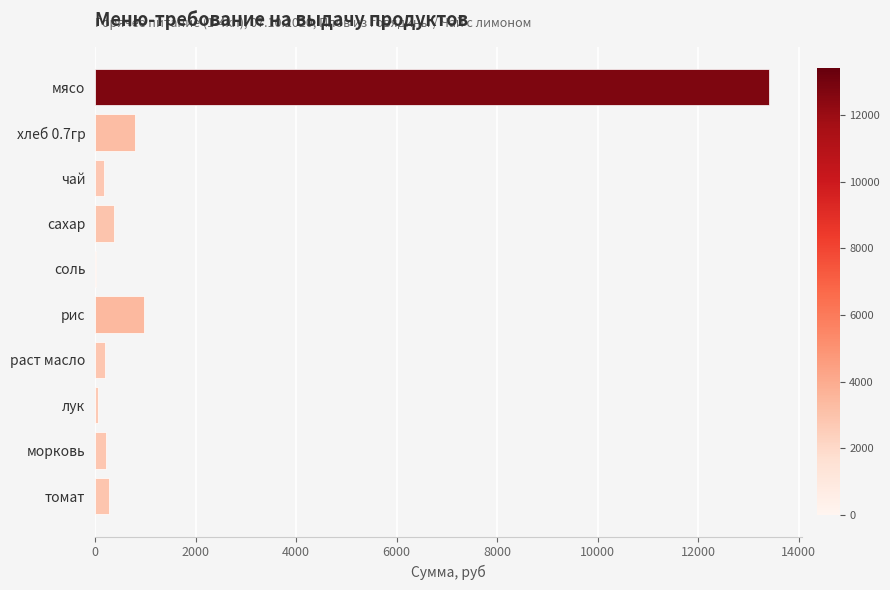

True or false: the data shows 382.8 at сахар.

True